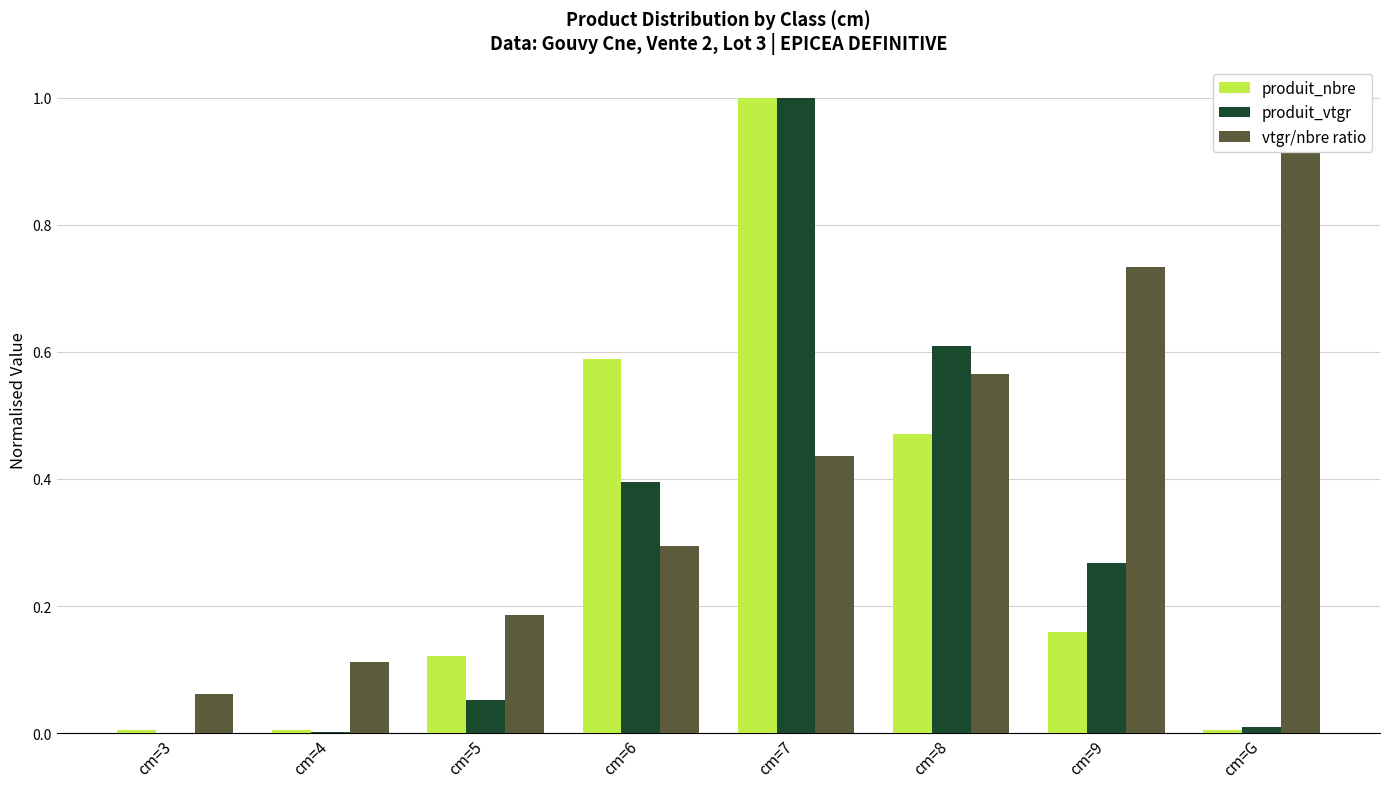

Between cm=3 and cm=9, which series saw the biggest shift?

vtgr/nbre ratio